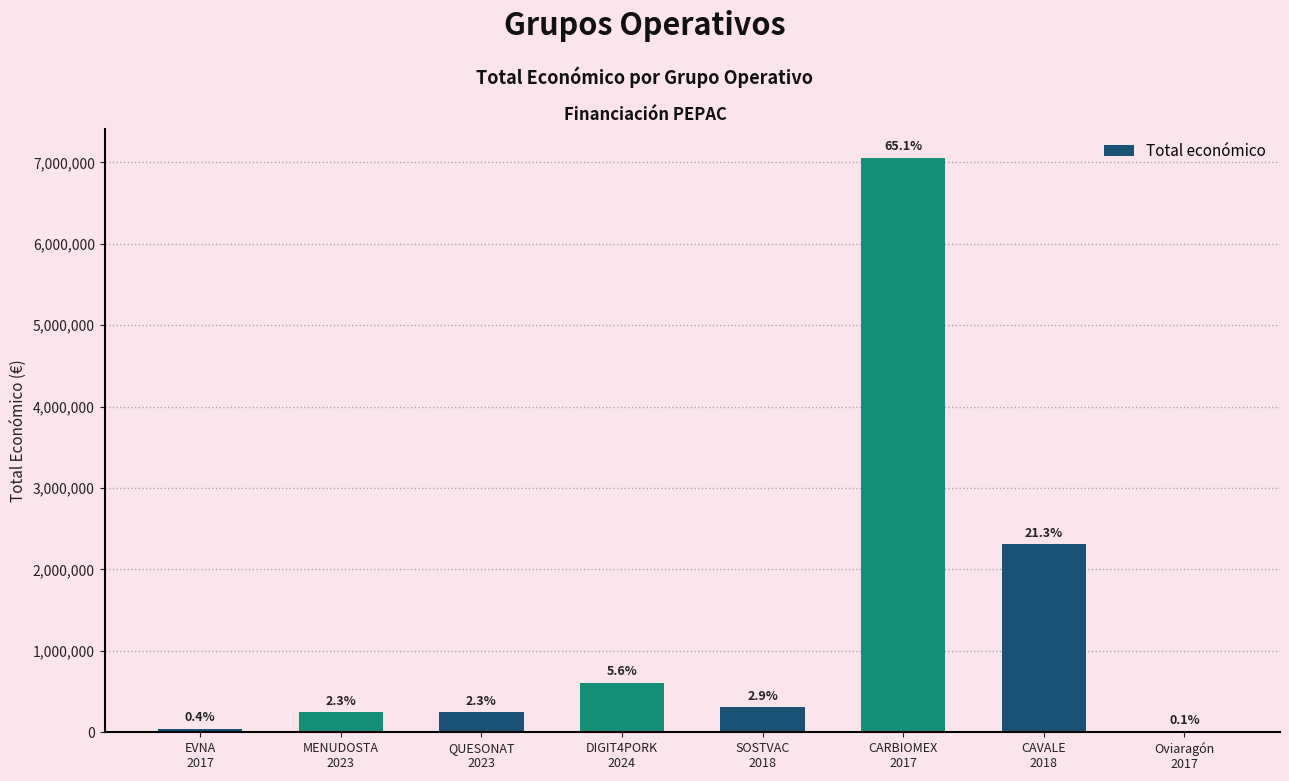

What is the greatest value displayed?

7056709